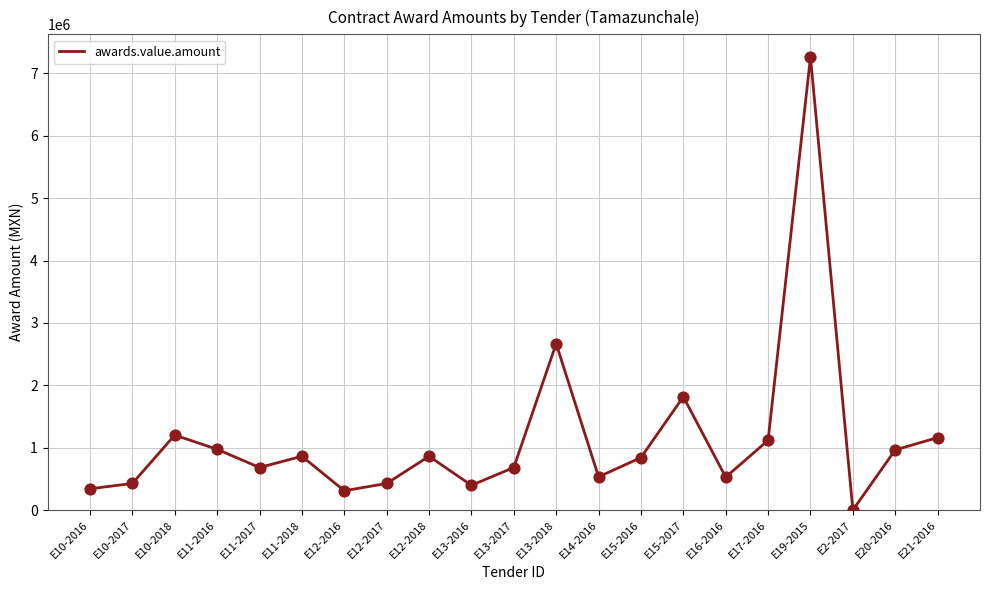

What is the change in value from E19-2015 to E2-2017?

-7262603.5